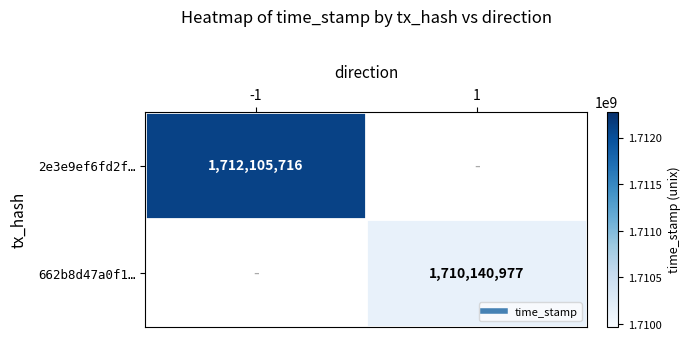

At which category does the chart reach its minimum across all series?

1